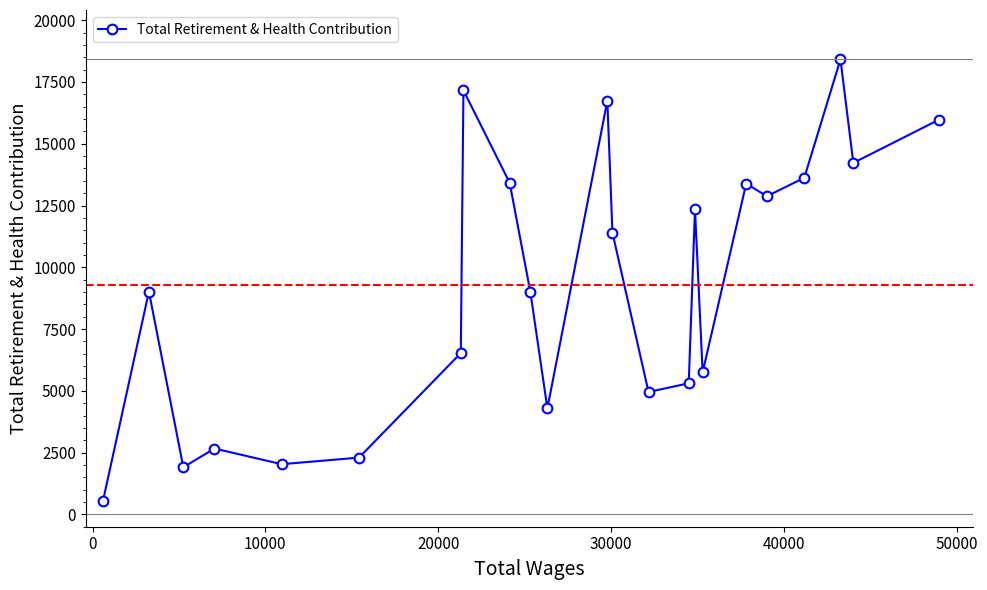

What is the value of the 20th point from the left?

13621